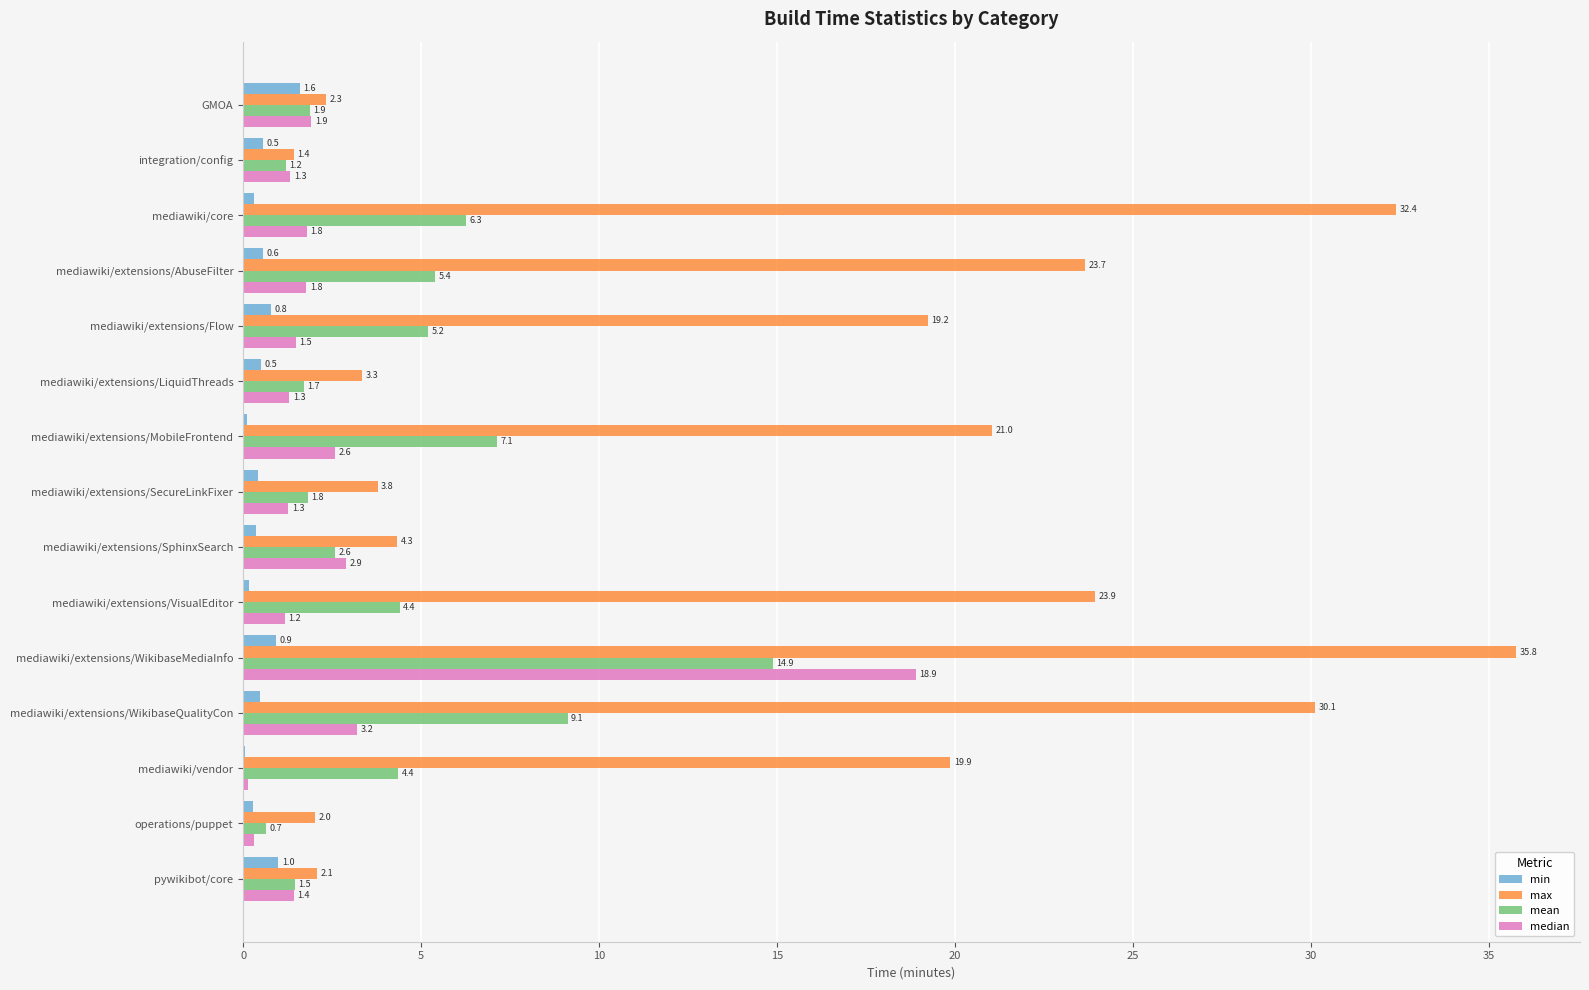

At which label does max reach its peak?

mediawiki/extensions/WikibaseMediaInfo